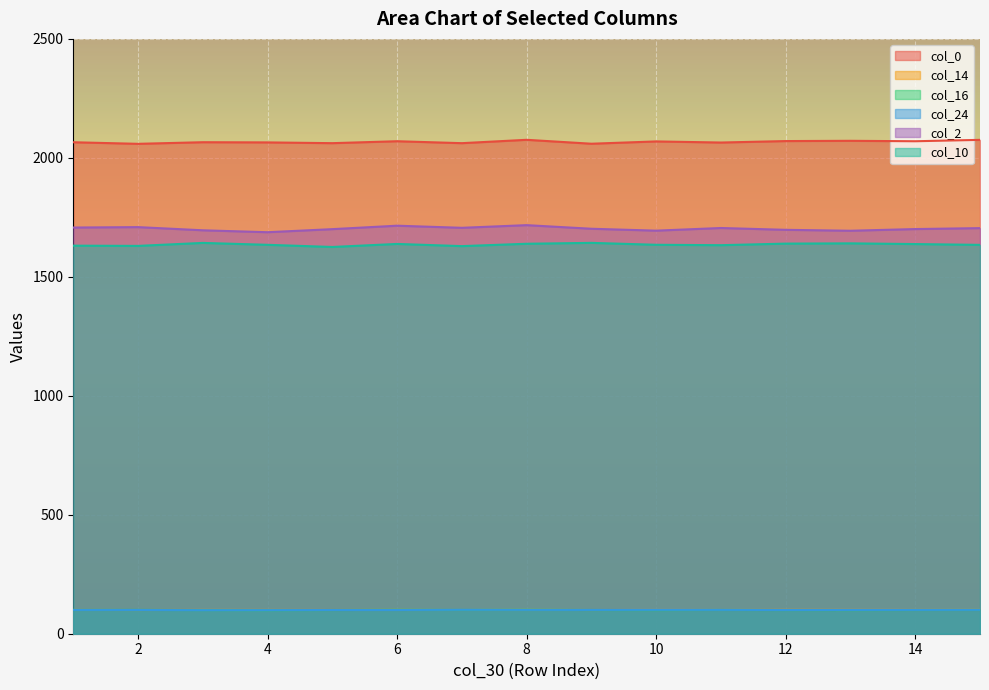

Reading right to left, transcribe all the data shown in this chart.

col_0: 15=2075.6	14=2069.8	13=2071.7	12=2070.6	11=2064.4	10=2069.1	9=2059.4	8=2075.8	7=2061.7	6=2069.9	5=2061.8	4=2064.9	3=2065.7	2=2059.0	1=2065.6
col_14: 15=100.5	14=100.2	13=100.3	12=100.2	11=99.9	10=100.2	9=99.7	8=100.5	7=99.8	6=100.2	5=99.8	4=100.0	3=100.0	2=99.7	1=100.0
col_16: 15=99.9	14=99.6	13=99.2	12=99.4	11=99.9	10=99.2	9=99.7	8=100.6	7=99.9	6=100.5	5=99.6	4=98.8	3=99.3	2=100.1	1=100.0
col_24: 15=100.4	14=100.1	13=100.0	12=99.5	11=100.3	10=100.4	9=100.0	8=100.3	7=100.7	6=99.7	5=99.7	4=99.1	3=98.9	2=99.9	1=100.0
col_2: 15=1704.7	14=1700.7	13=1693.7	12=1697.5	11=1705.2	10=1694.1	9=1702.0	8=1717.2	7=1706.0	6=1714.9	5=1700.4	4=1687.5	3=1695.6	2=1708.9	1=1707.1
col_10: 15=1634.3	14=1637.7	13=1640.7	12=1639.6	11=1633.0	10=1634.6	9=1642.7	8=1639.0	7=1629.0	6=1638.2	5=1625.5	4=1634.5	3=1642.6	2=1630.0	1=1630.9